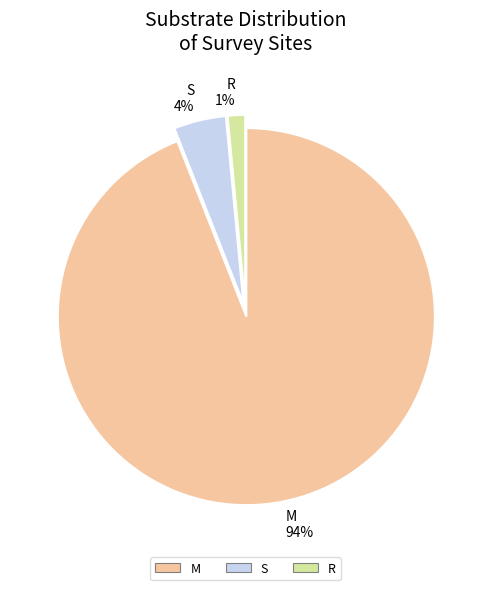

To the nearest percent, what portion does S represent?

4%